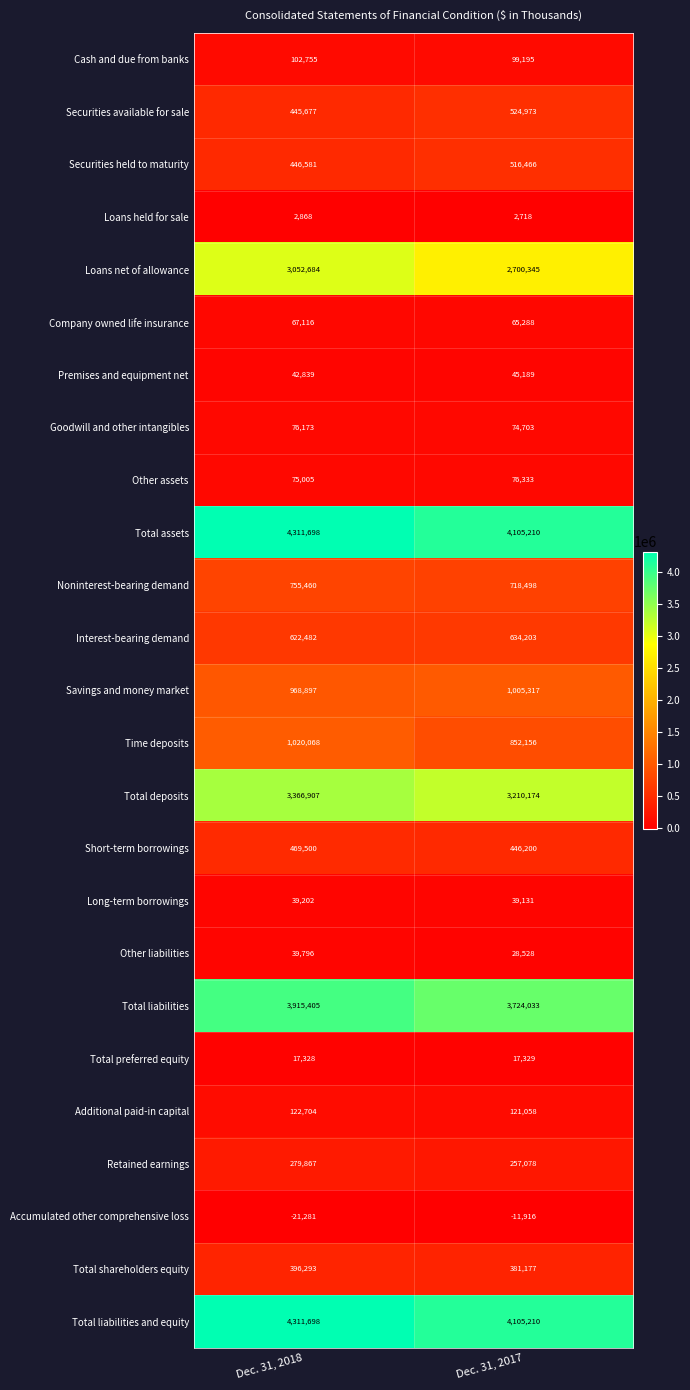

List the labels in order of Savings and money market value, largest first.

Dec. 31, 2017, Dec. 31, 2018